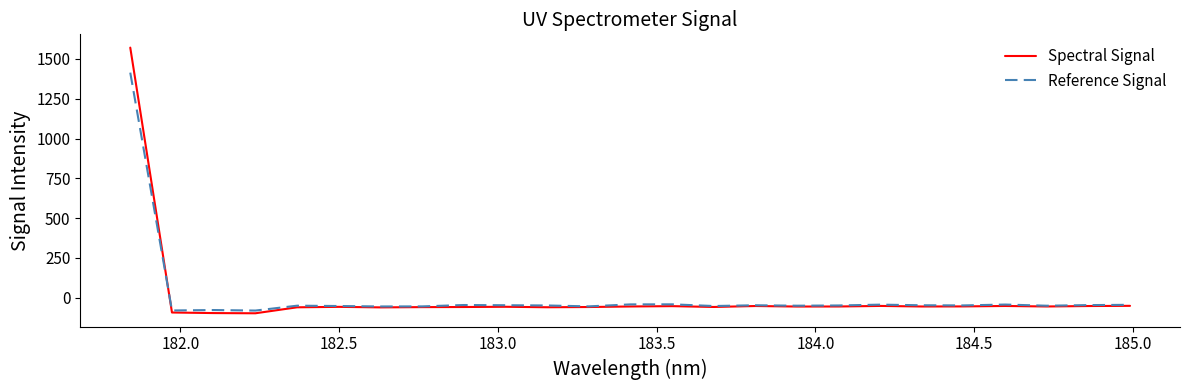

What is the lowest value of the Reference Signal series?

-81.5